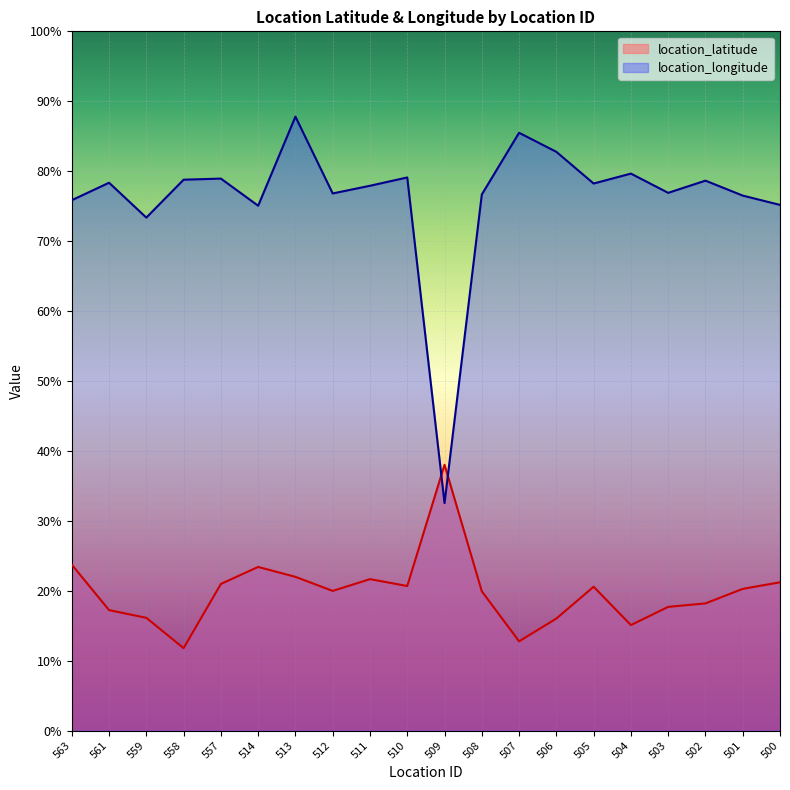

Which series has the largest range (max minus min)?

location_longitude